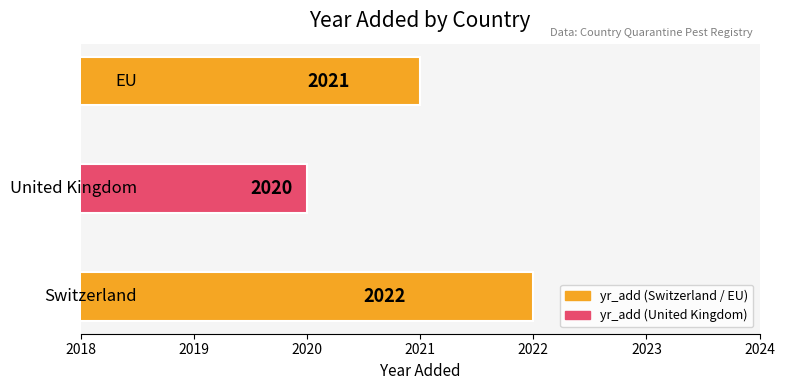

What is the average value?

2021